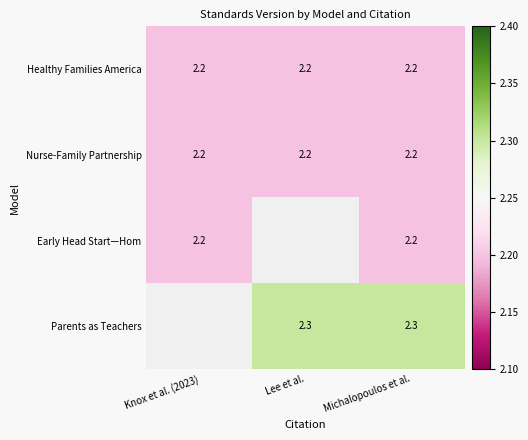

What is the total value across all series at Michalopoulos et al.?

8.9